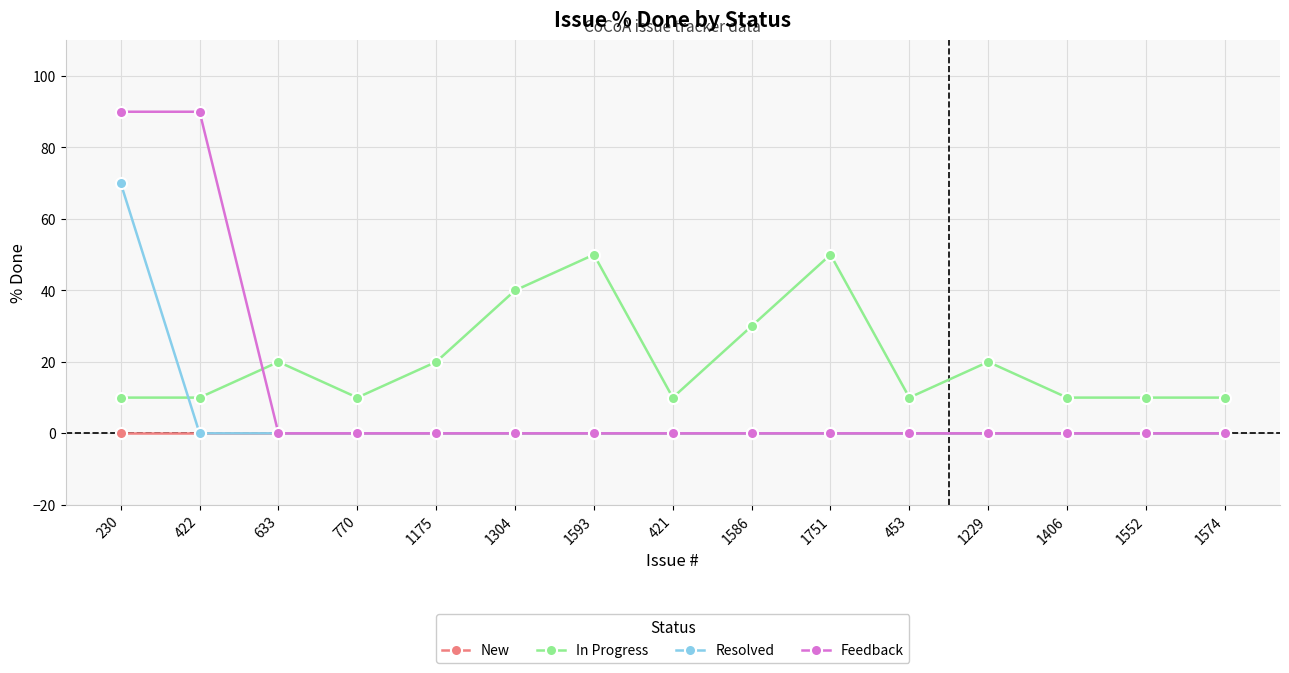

Which series ends up on top after the final intersection of Feedback and In Progress?

In Progress